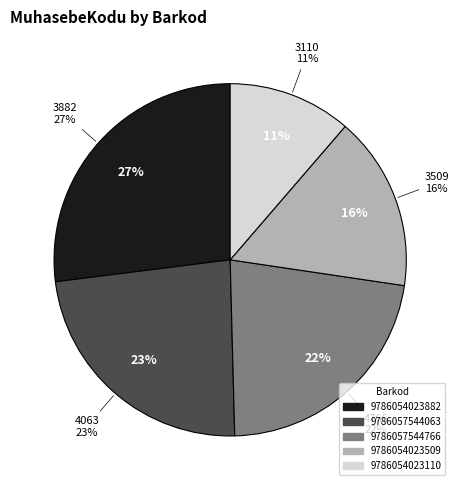

What is the largest slice in the pie chart?

9786054023882